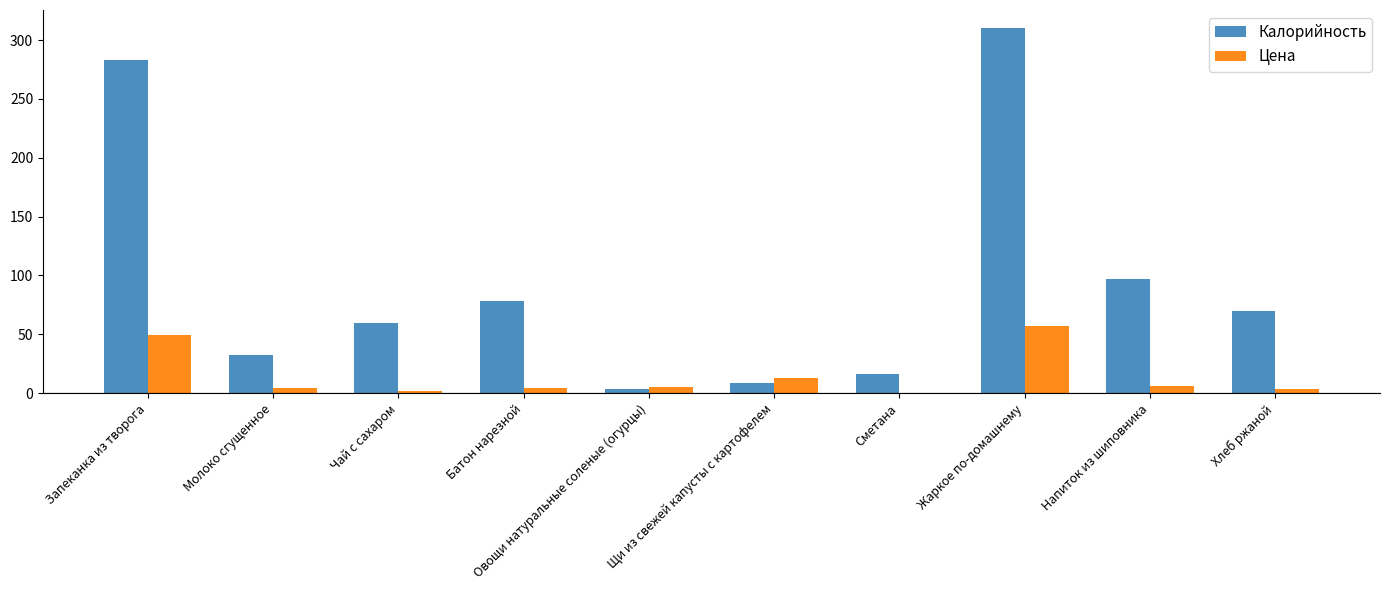

How many data points does each series have?

10